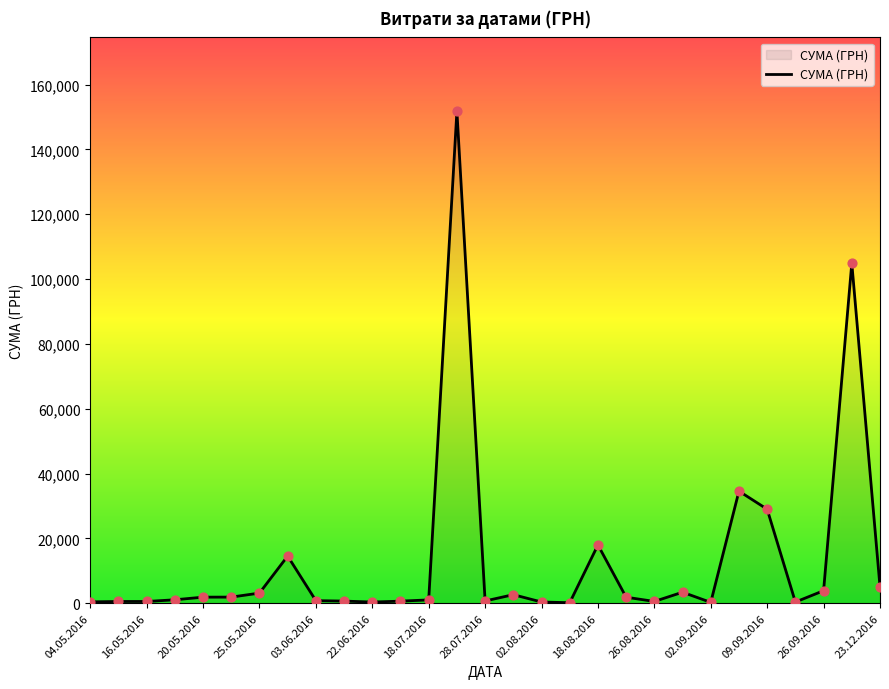

What is the greatest value displayed?

151794.8